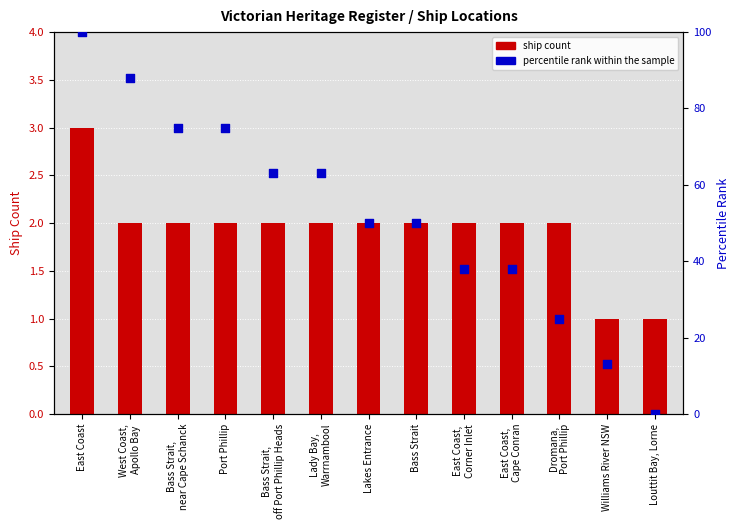

At which category is the sum across all series the highest?

East Coast